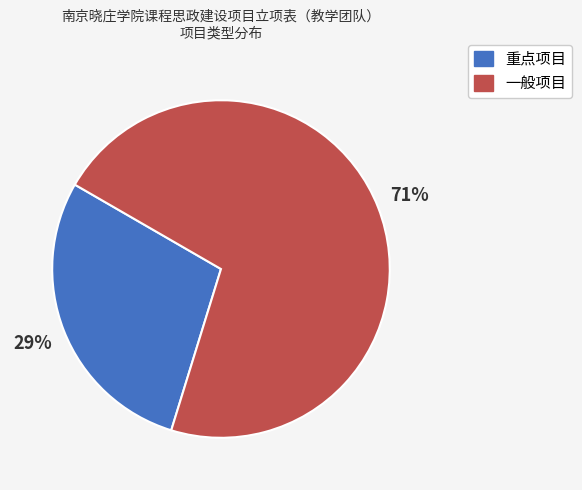

How many segments does this pie chart have?

2